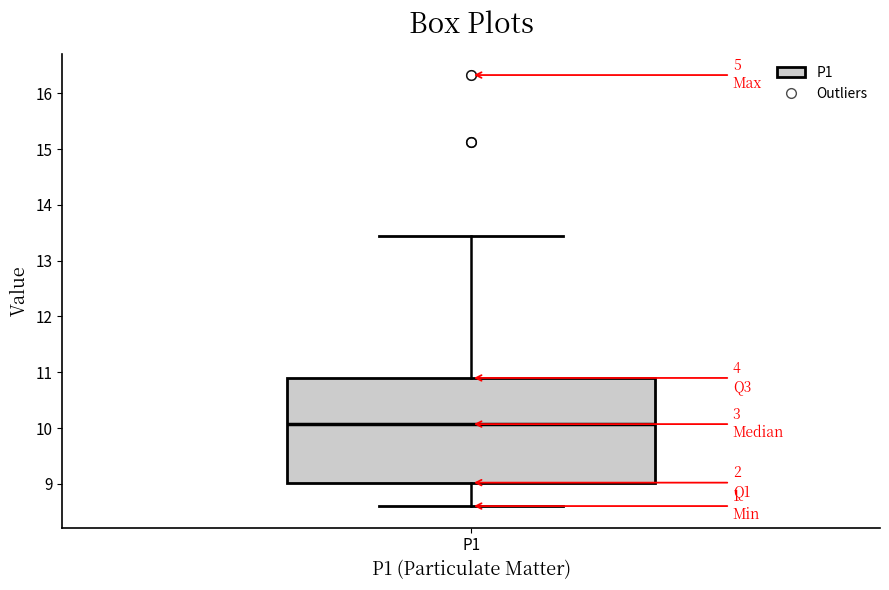

Read this box plot against the y-axis: the position of the median line, the range covered by the box, and the ends of both whiskers. The values are not printed on the chart, so give them approximately, as read against the axis.

median 10.1, box 9.0 to 10.9, whiskers 8.6 to 13.5